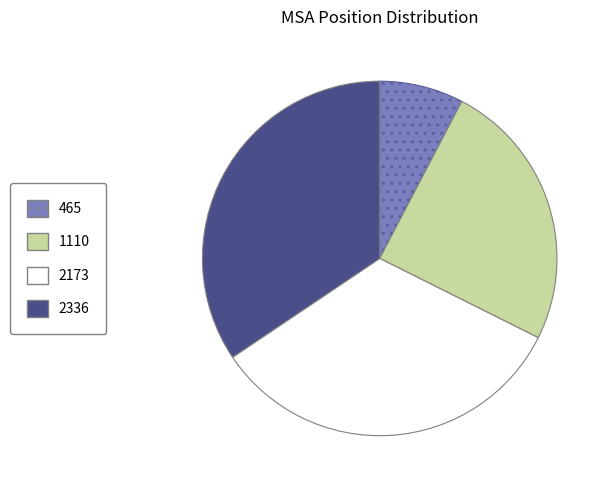

Which slice is the largest?

2336